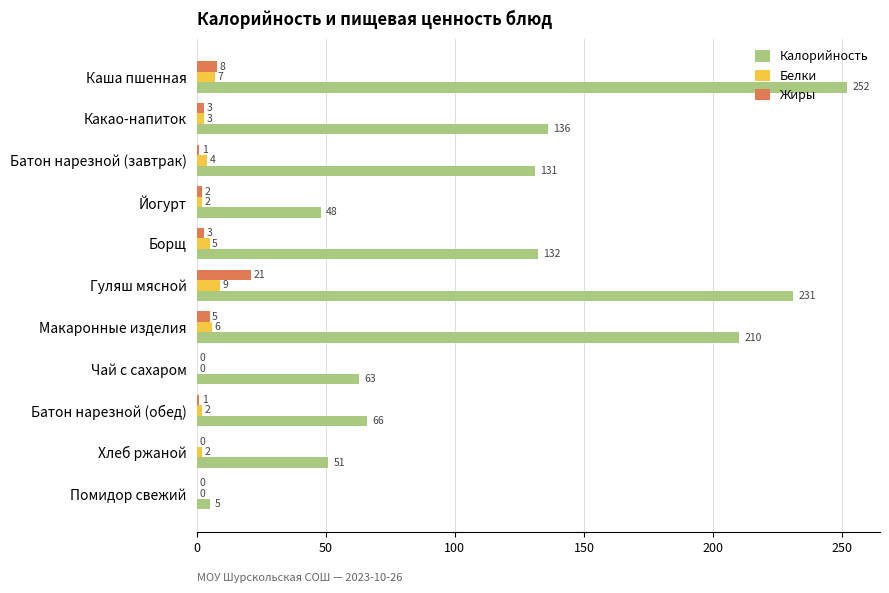

What is the sum of all Жиры values?

44